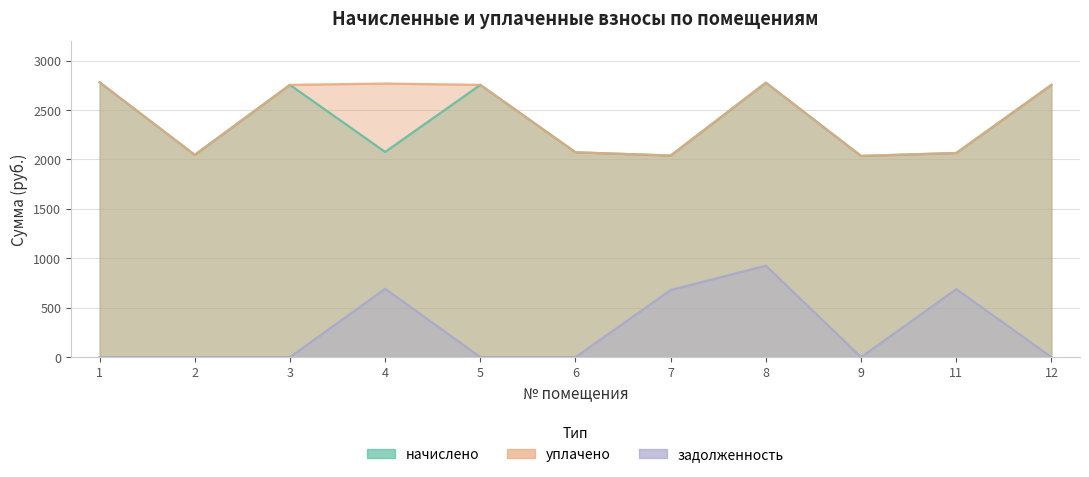

List the labels in order of начислено value, smallest first.

9, 7, 2, 11, 6, 4, 3, 5, 12, 8, 1